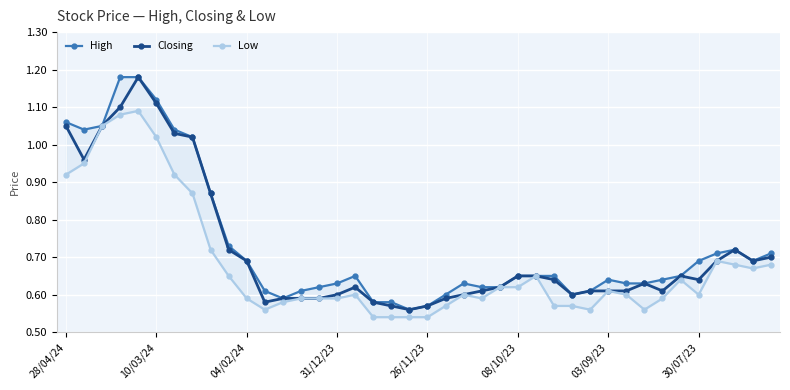

Which has a higher value, 23 or 29?

23